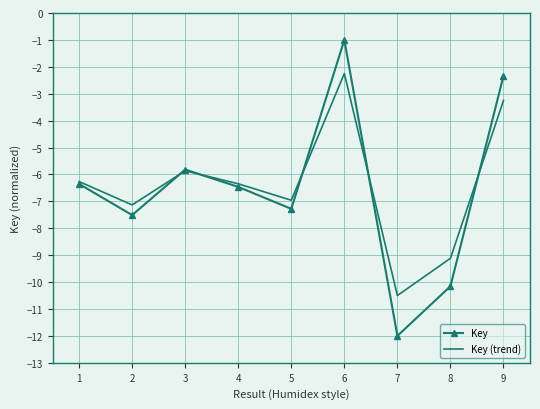

Rank the series at 9 from highest to lowest value.

Key, Key (trend)